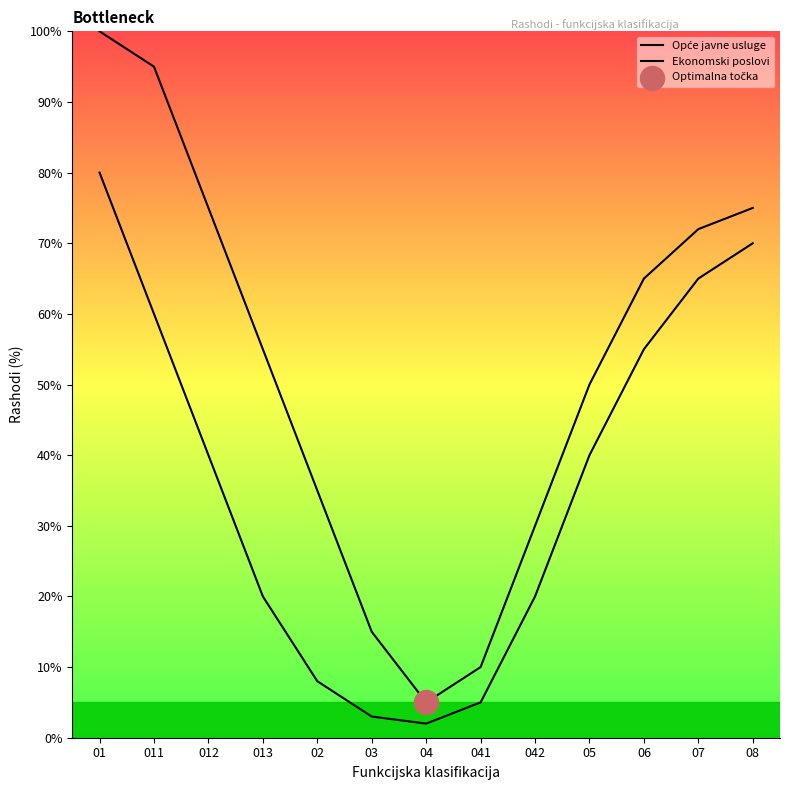

Which series has the widest spread of Y values?

Opće javne usluge